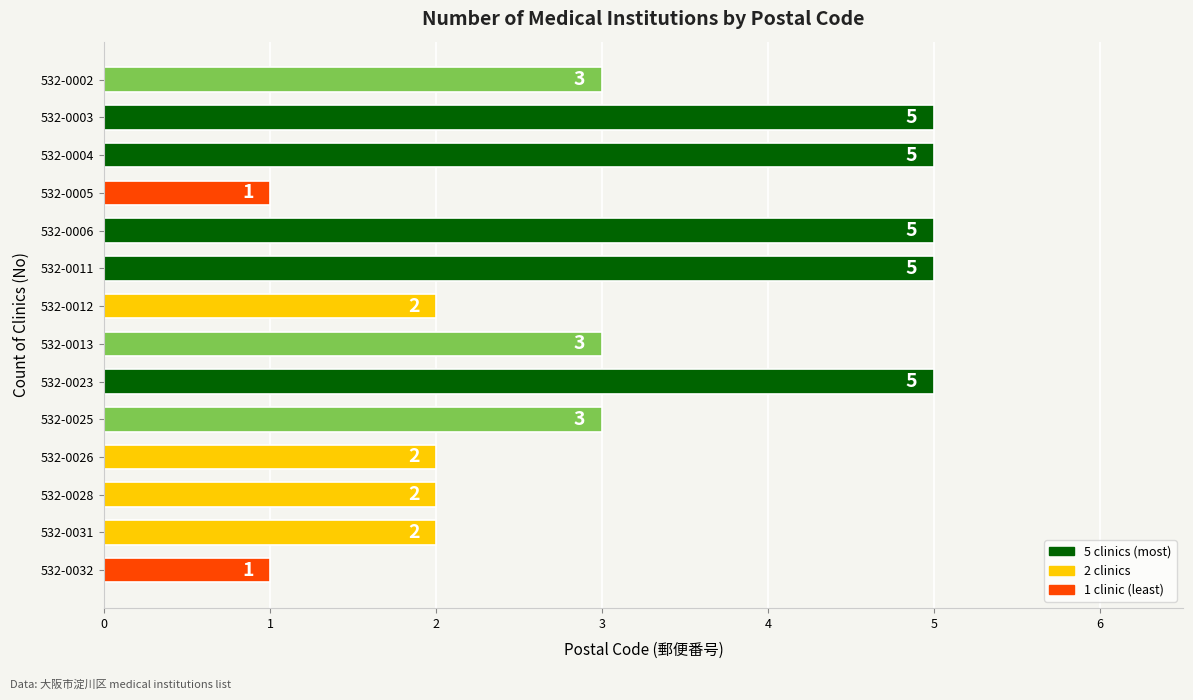

True or false: the data shows 5 at 532-0004.

True